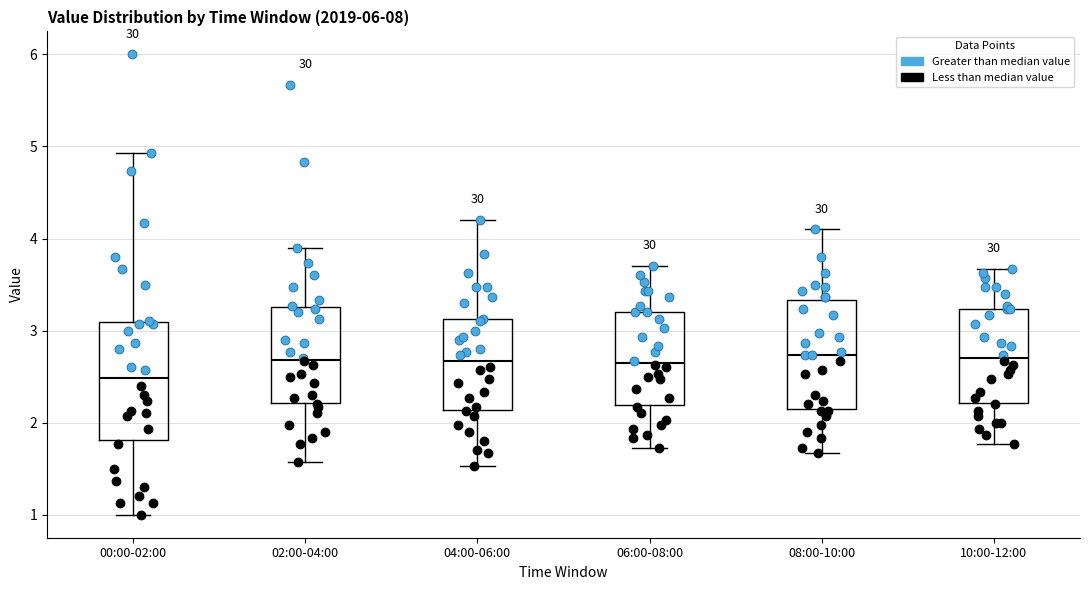

Reading left to right, transcribe this box plot: for each box, give where its median line is, the range the box spans, and where its two whiskers end, as read against the y-axis. The values are not printed on the chart, so give them approximately, as read against the axis.

00:00-02:00: median 2.5, box 1.8 to 3.1, whiskers 1.0 to 4.9
02:00-04:00: median 2.7, box 2.2 to 3.3, whiskers 1.6 to 3.9
04:00-06:00: median 2.7, box 2.1 to 3.1, whiskers 1.5 to 4.2
06:00-08:00: median 2.7, box 2.2 to 3.2, whiskers 1.7 to 3.7
08:00-10:00: median 2.7, box 2.1 to 3.3, whiskers 1.7 to 4.1
10:00-12:00: median 2.7, box 2.2 to 3.2, whiskers 1.8 to 3.7